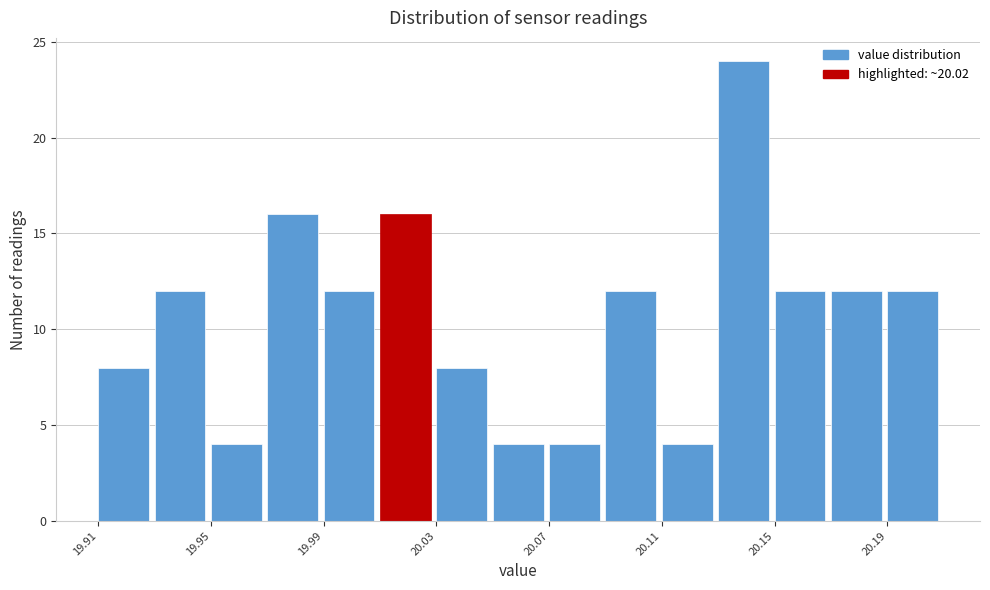

Reading left to right, list every bar in this chart as the range it spans on the x-axis followed by its height. The values are not printed on the chart, so give them approximately, as read against the axis.

19.91 to 19.93: 8
19.93 to 19.95: 12
19.95 to 19.97: 4
19.97 to 19.99: 16
19.99 to 20.01: 12
20.01 to 20.03: 16
20.03 to 20.05: 8
20.05 to 20.07: 4
20.07 to 20.09: 4
20.09 to 20.11: 12
20.11 to 20.13: 4
20.13 to 20.15: 24
20.15 to 20.17: 12
20.17 to 20.19: 12
20.19 to 20.21: 12